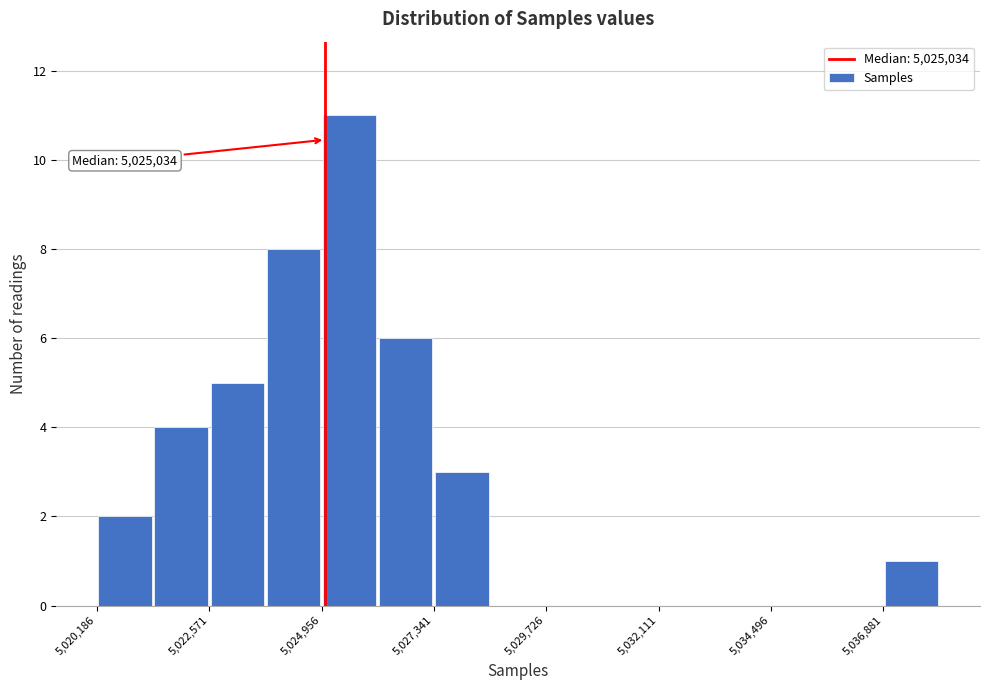

Around what value on the x-axis is the tallest bar? Give the approximate position of its centre, as read against the axis.

5025500